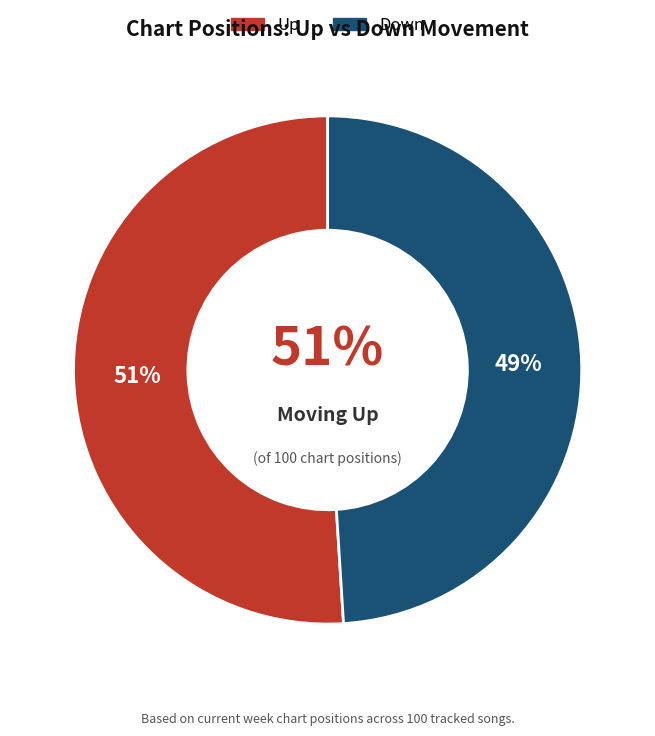

Which has a higher value, up or down?

up